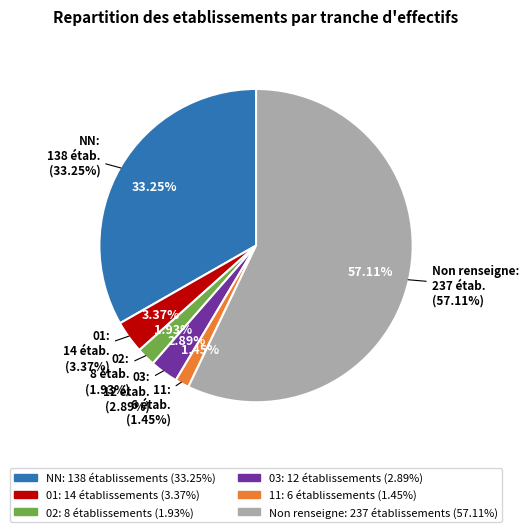

The 11 slice represents 10% of the pie. True or false?

False